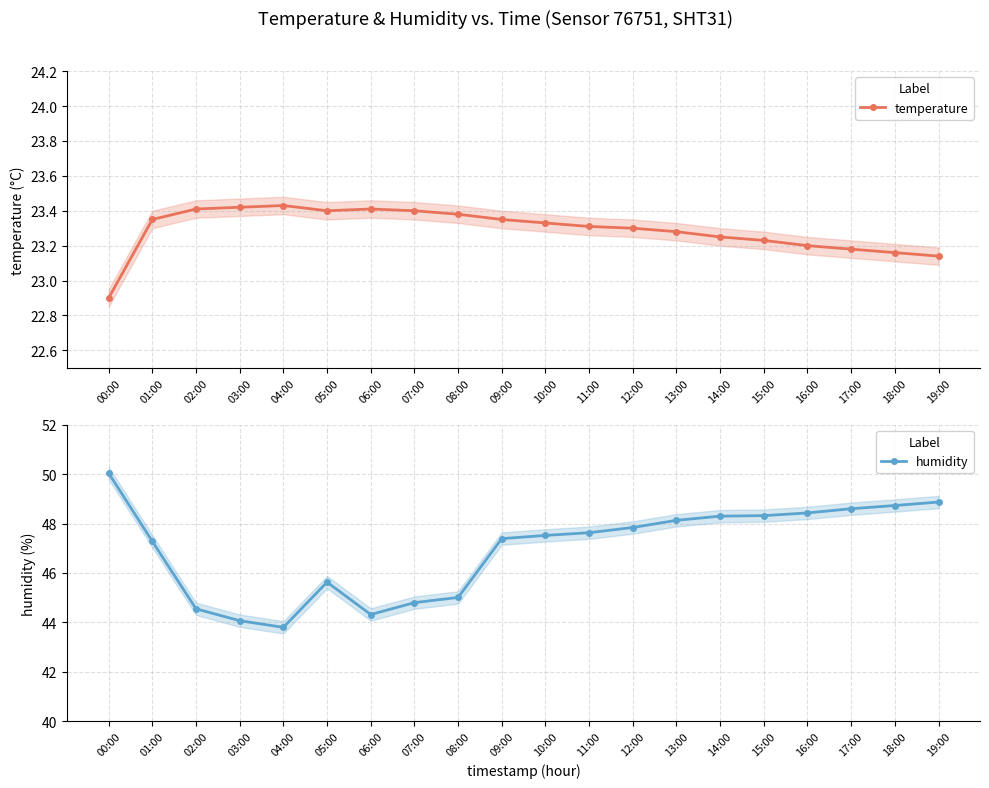

Which series changed the most between 15:00 and 16:00?

humidity